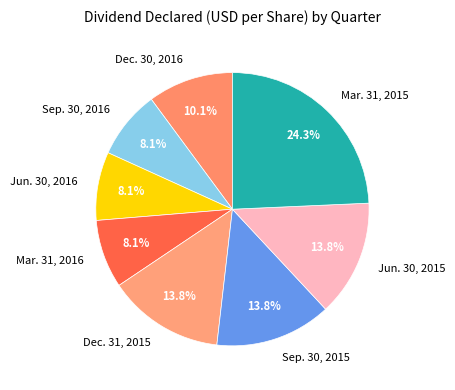

To the nearest percent, what portion does Sep. 30, 2015 represent?

14%